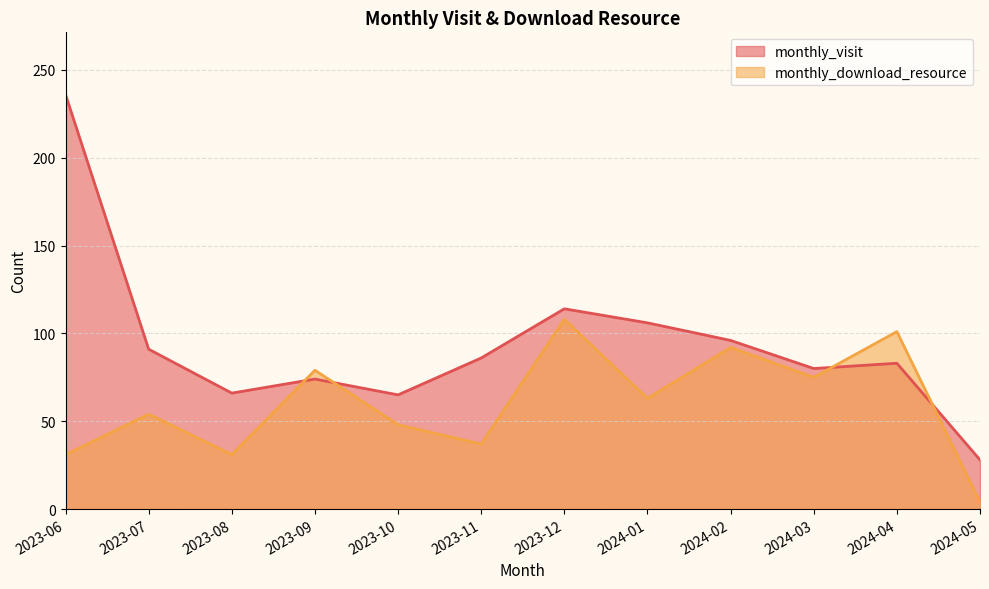

Count the number of data series in this chart.

2